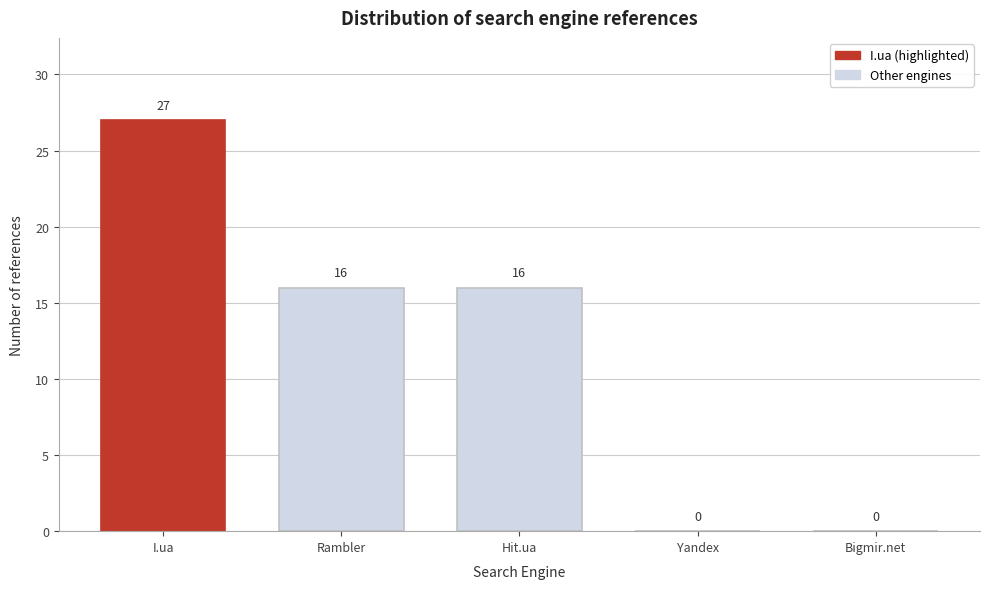

Reading left to right, extract all data points from this chart.

I.ua=27	Rambler=16	Hit.ua=16	Yandex=0	Bigmir.net=0